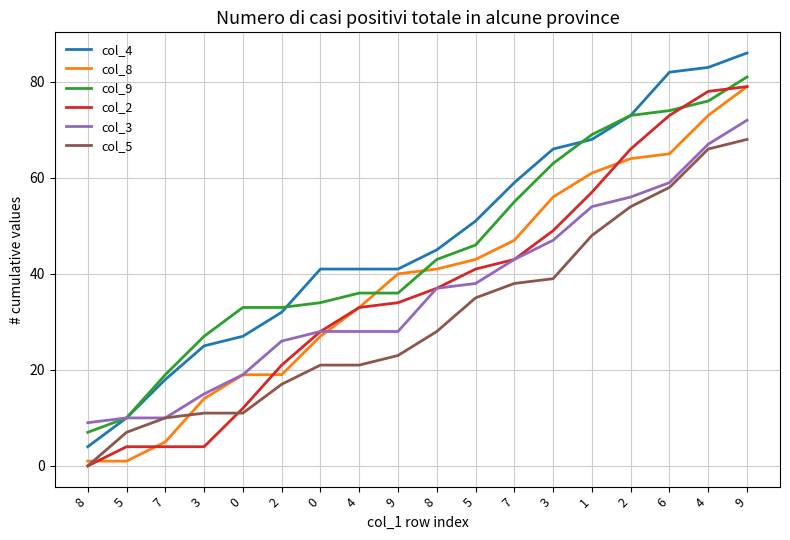

Where is col_2 nearest to the value 39?

8